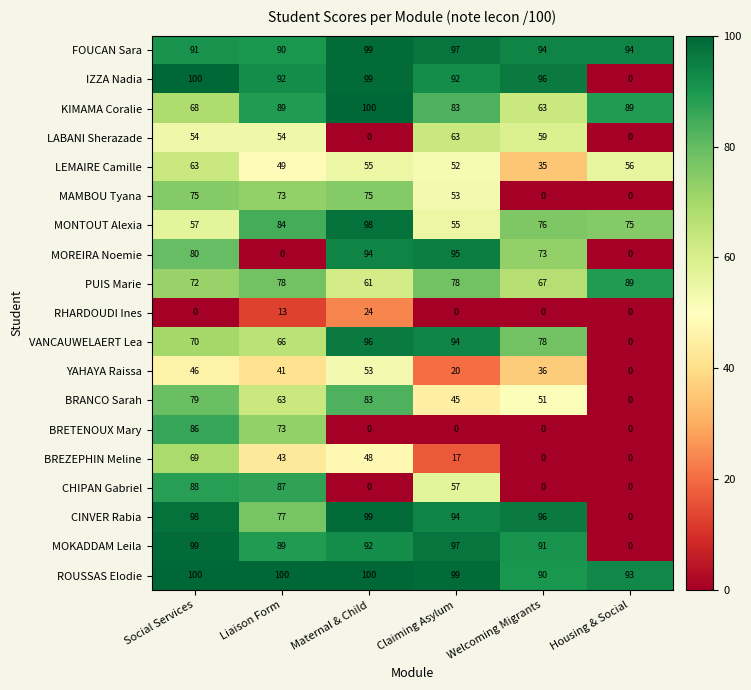

At which label does KIMAMA Coralie reach its peak?

Maternal & Child